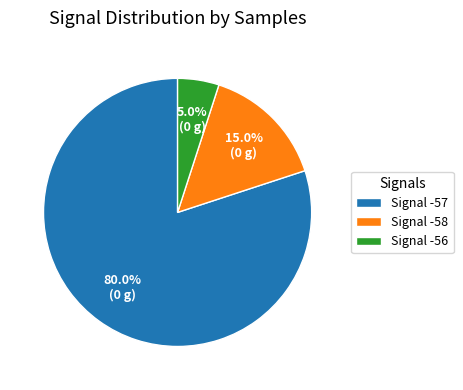

Is the sum of Signal -56 and Signal -58 greater than half?

No